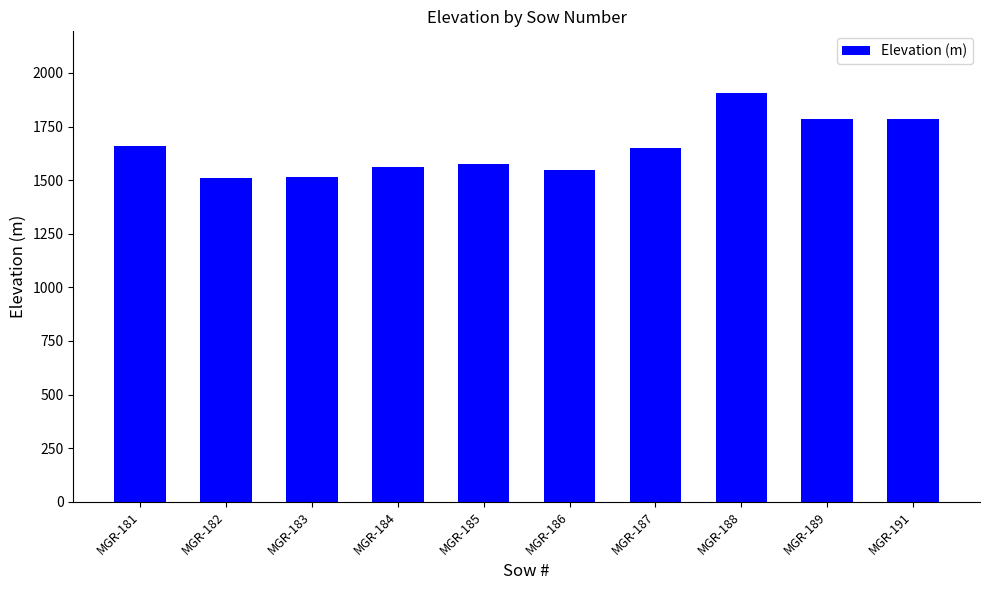

What is the value of the 3rd bar from the left?

1514